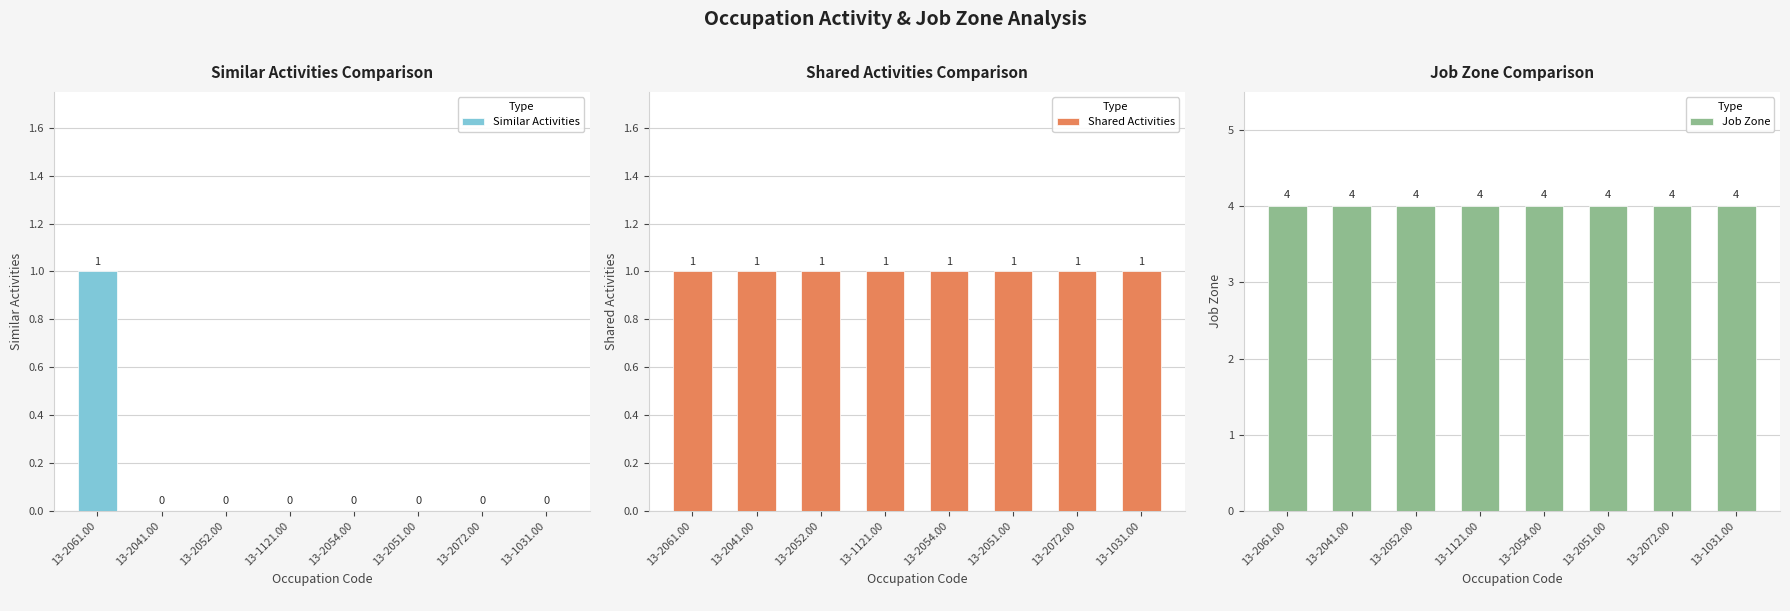

At which category does the chart reach its minimum across all series?

13-2041.00